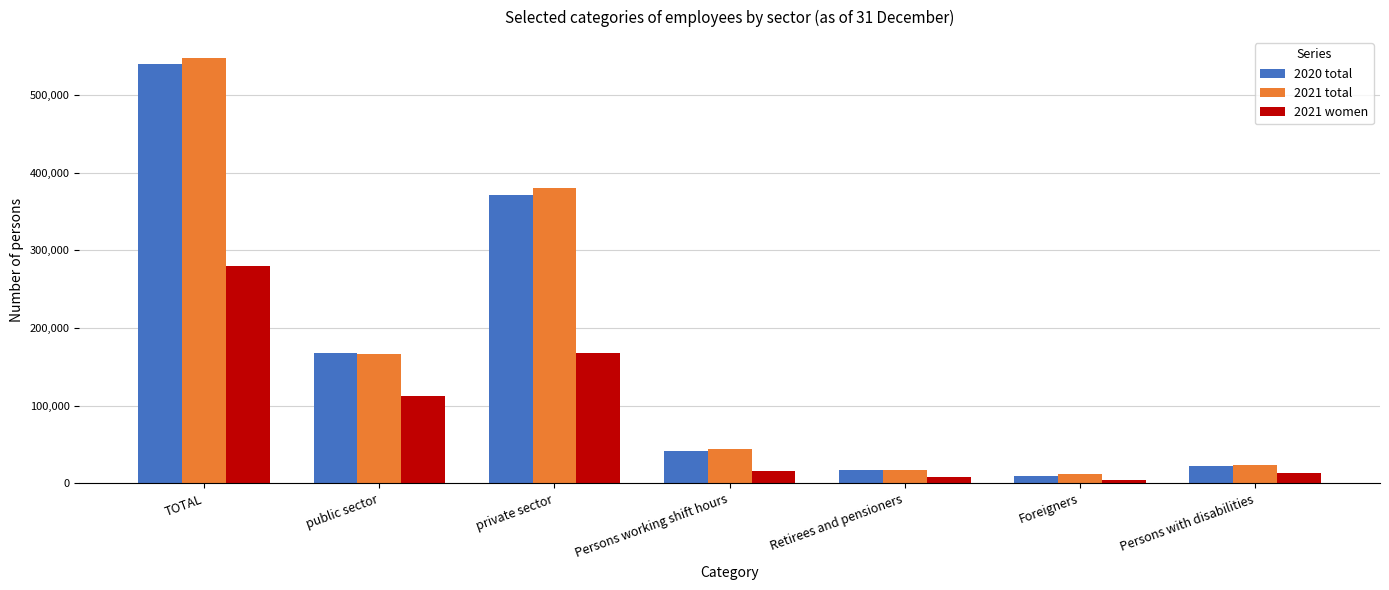

Count the number of categories in the chart.

7